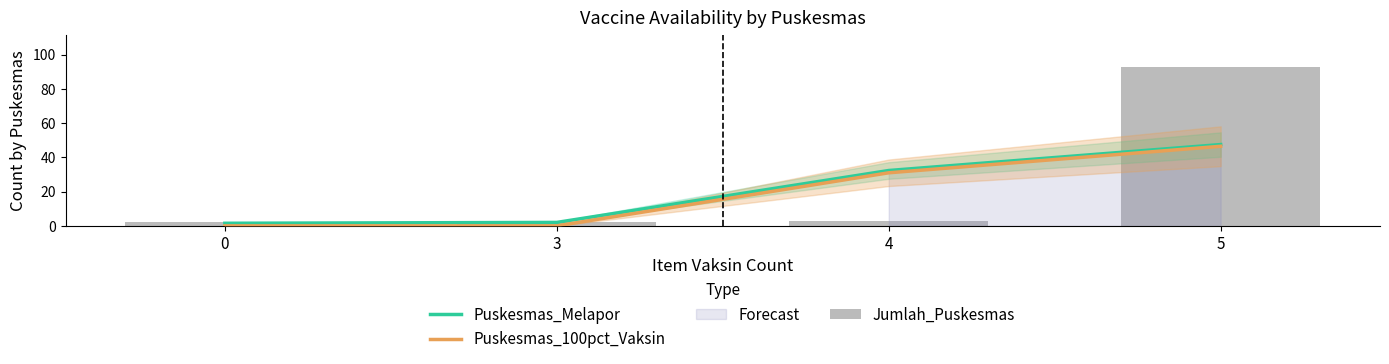

What is the total value across all series at 5?

187.0